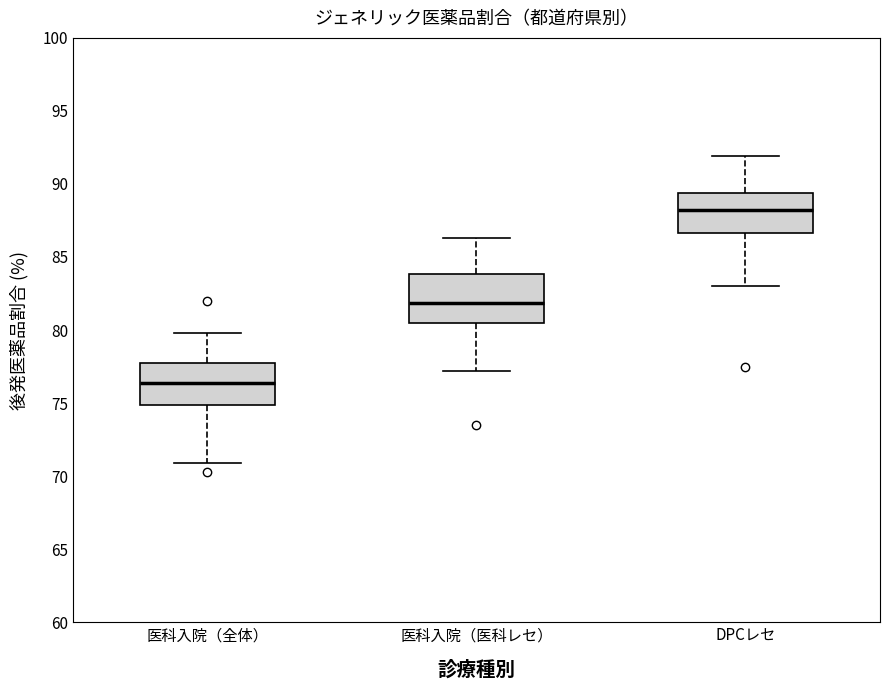

Reading left to right, read every box against the y-axis: the position of its median line, the range the box covers, and the ends of its whiskers. The values are not printed on the chart, so give them approximately, as read against the axis.

医科入院（全体）: median 76.5, box 75.0 to 77.5, whiskers 71.0 to 80.0
医科入院（医科レセ）: median 82.0, box 80.5 to 84.0, whiskers 77.0 to 86.5
DPCレセ: median 88.0, box 86.5 to 89.5, whiskers 83.0 to 92.0